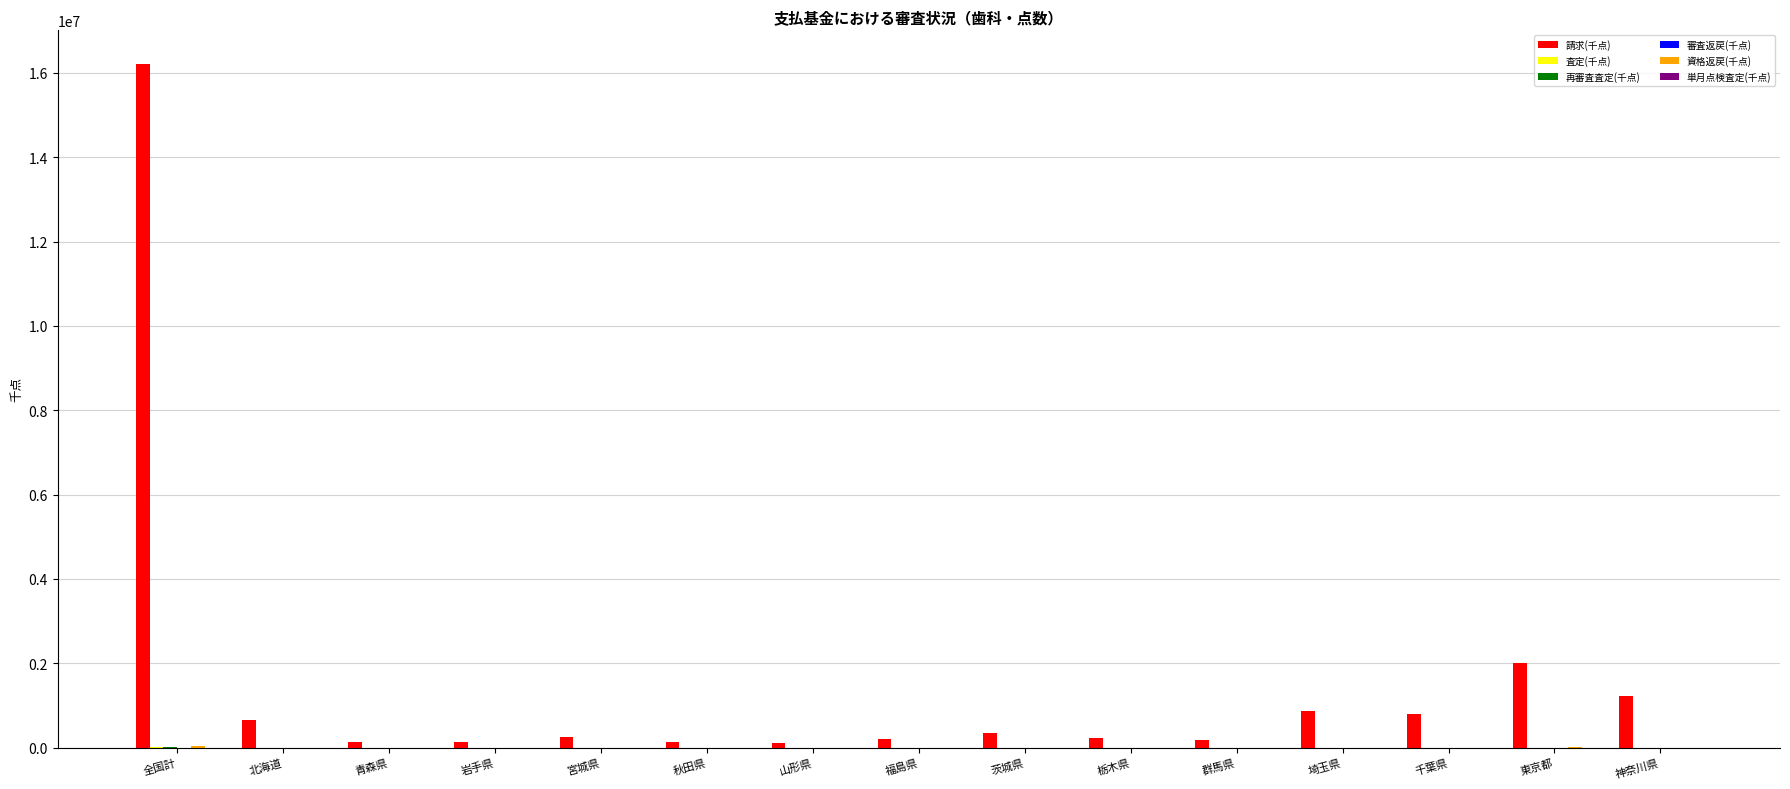

Is it true that 請求(千点) equals 348690.2 at 茨城県?

True